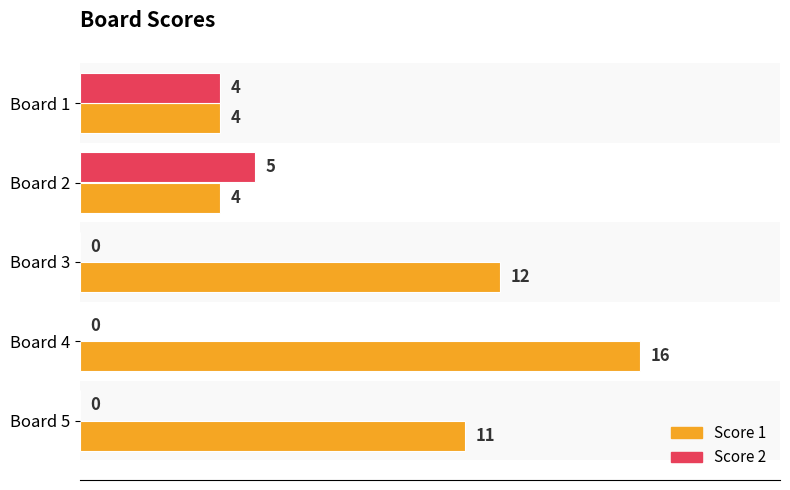

Which series has the largest total across all categories?

Score 1